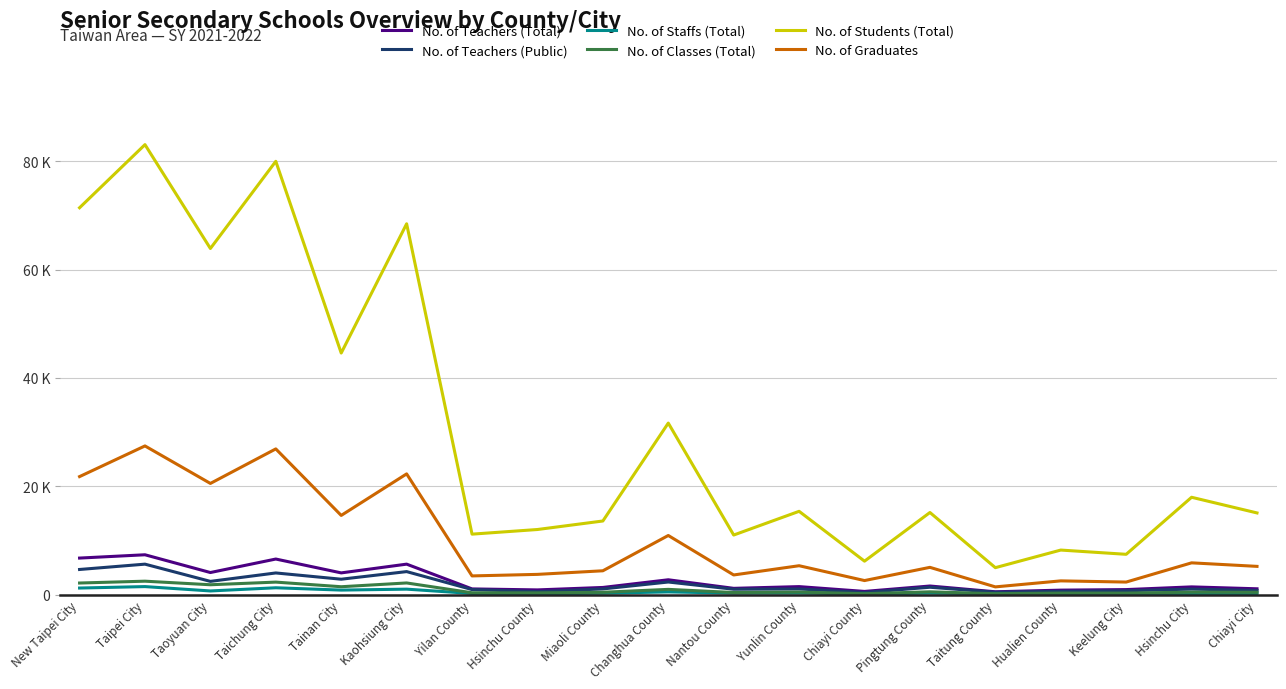

Between Kaohsiung City and Nantou County, which series saw the biggest shift?

No. of Students (Total)